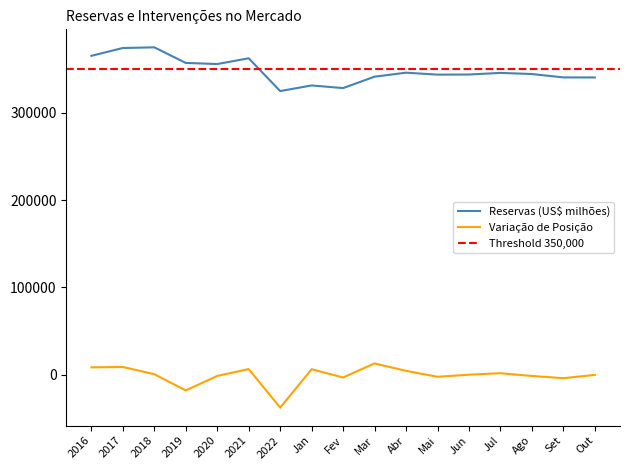

True or false: Reservas (US$ milhões) has a value of 343488.6 at Mai.

True